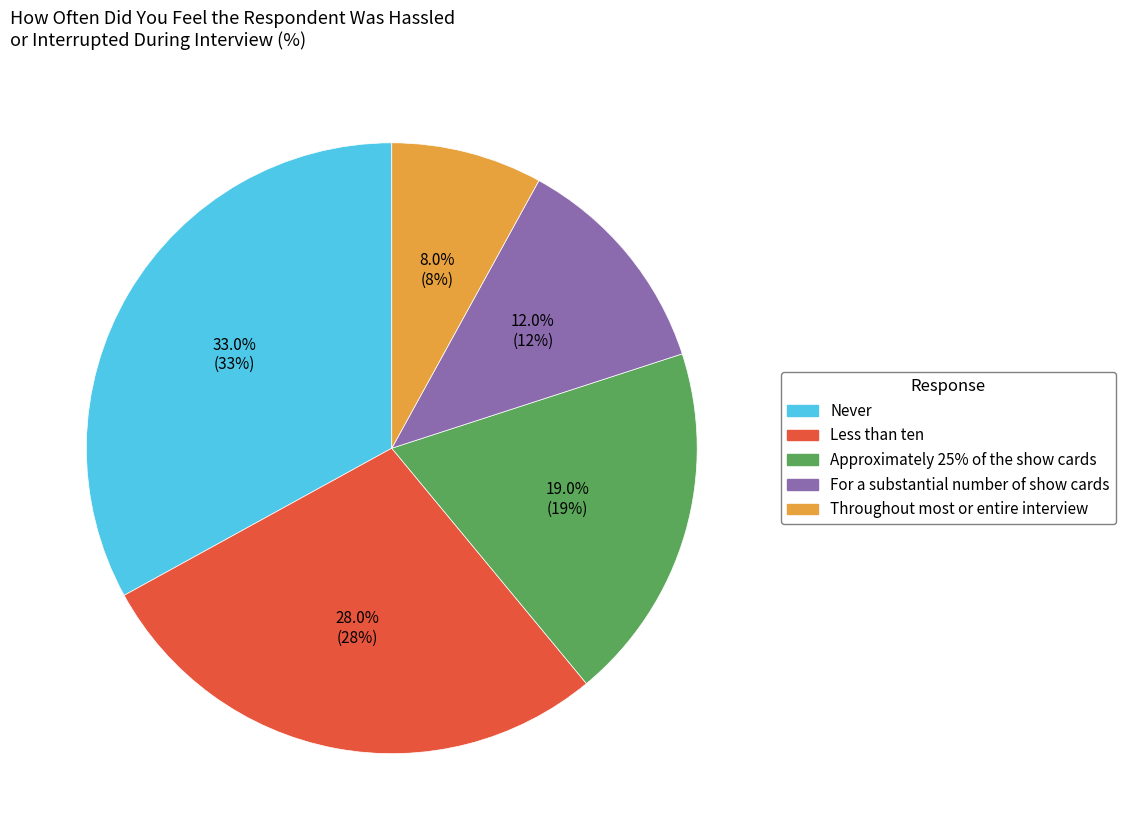

Which category has the smallest portion of the pie?

Throughout most or entire interview